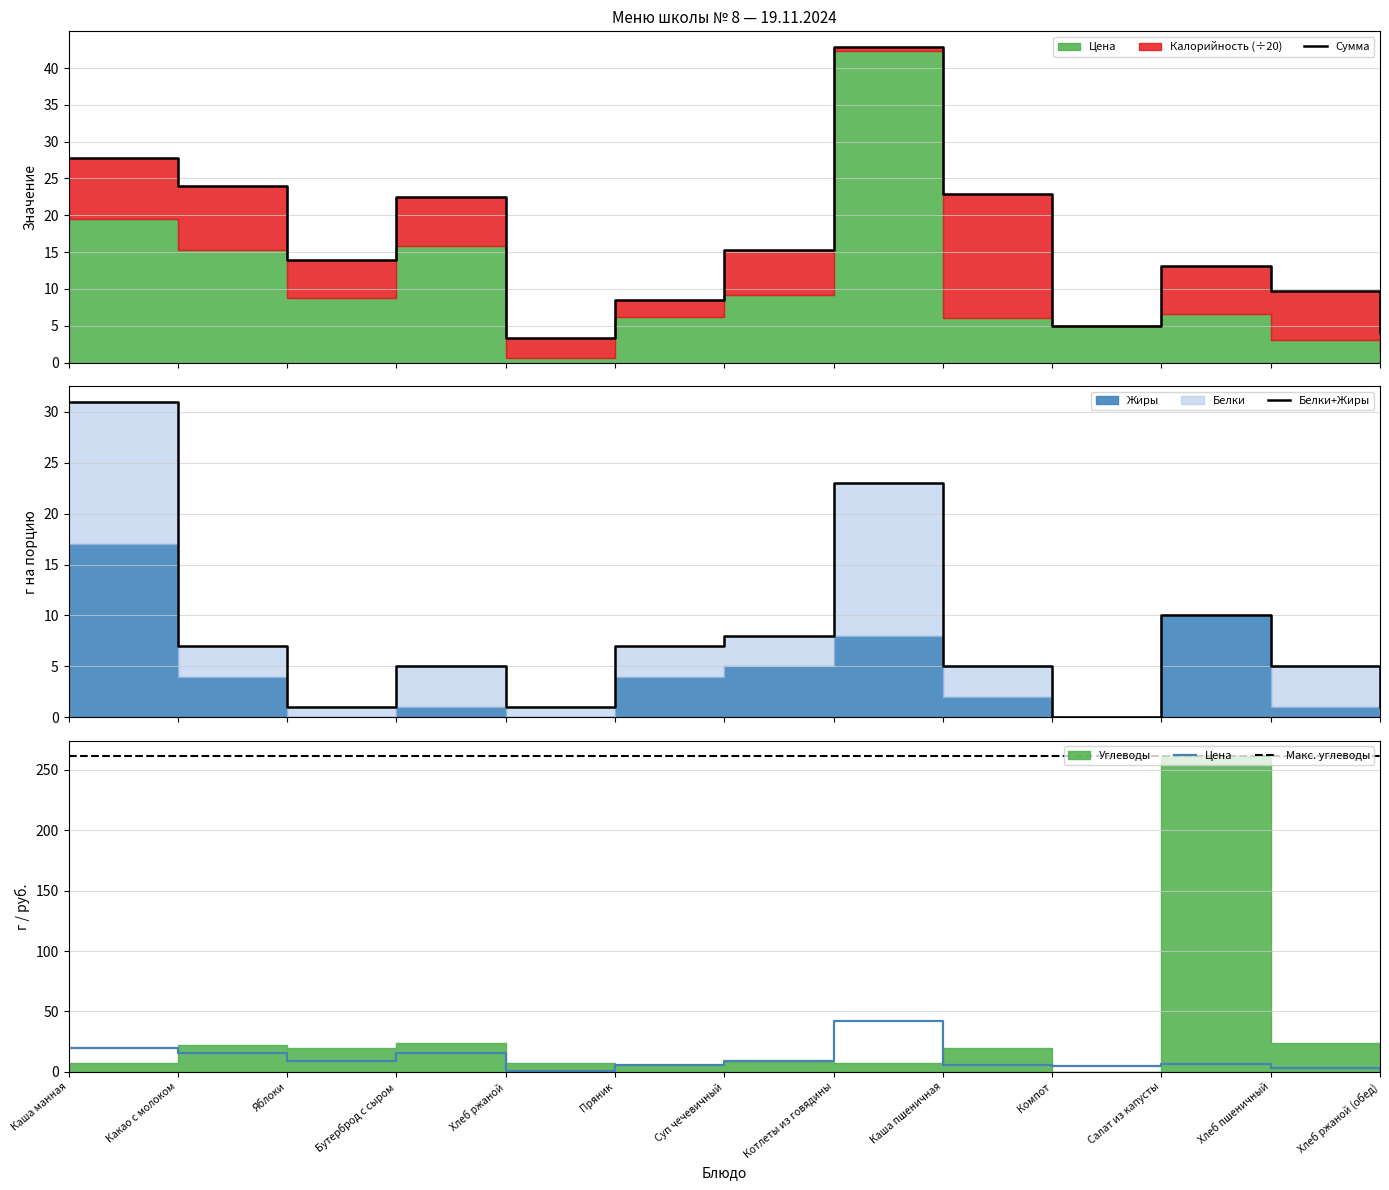

True or false: Жиры has more than 1 interior local peaks.

True